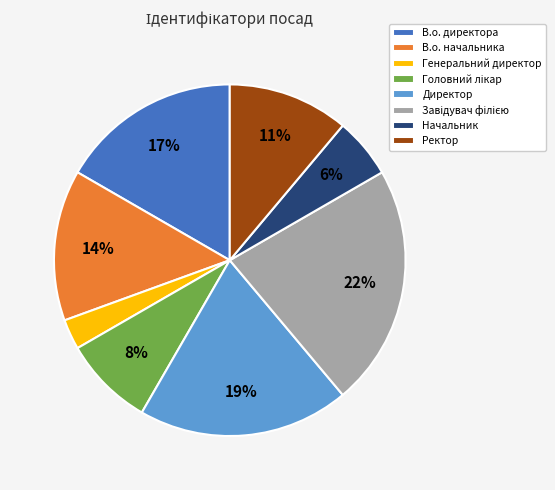

Which has a higher value, Ректор or Генеральний директор?

Ректор